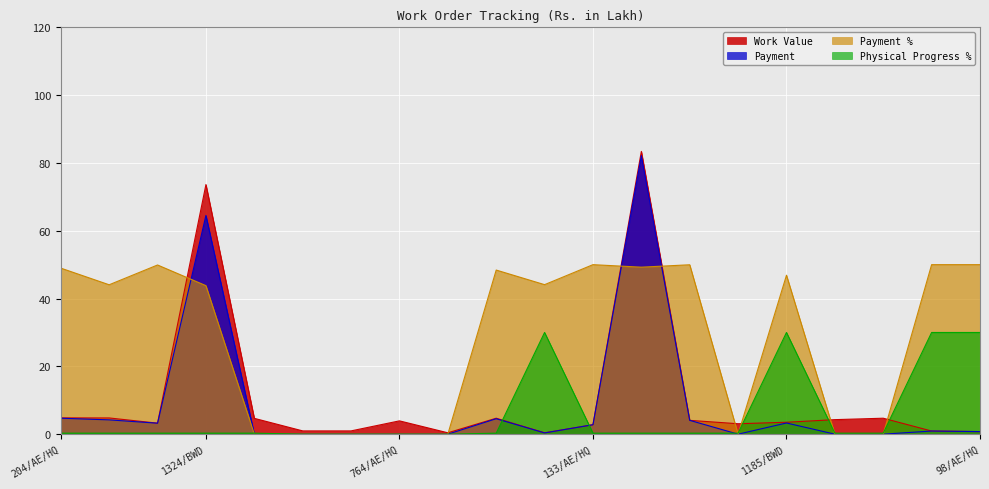

What is the label of the 19th point from the left?

97/AE/HQ